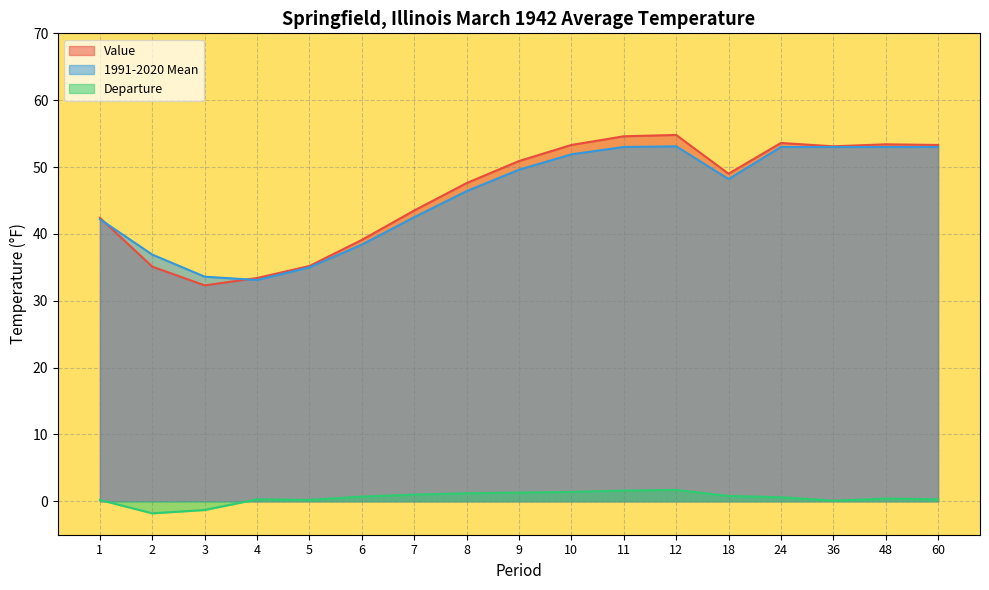

The value of Departure at 1 is 0.2. True or false?

True